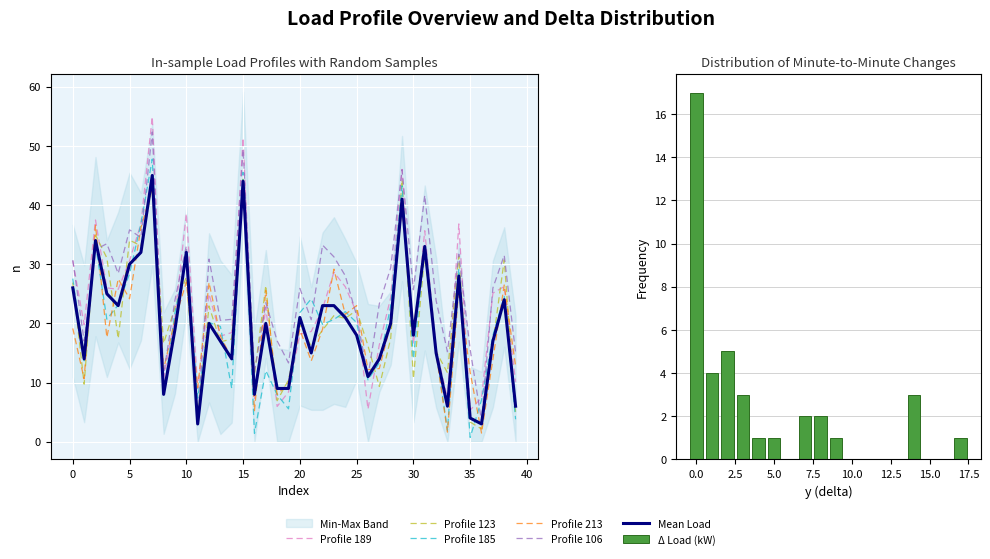

Between 38 and 16, which is larger?

38